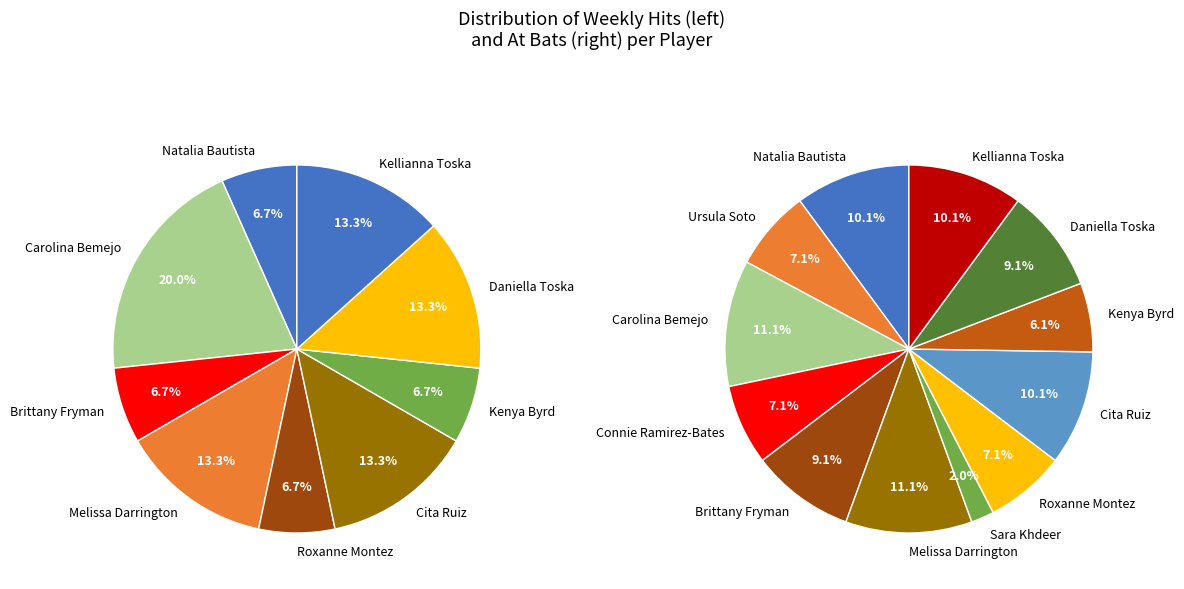

At 5, list the series in order from smallest to largest.

hits, ab